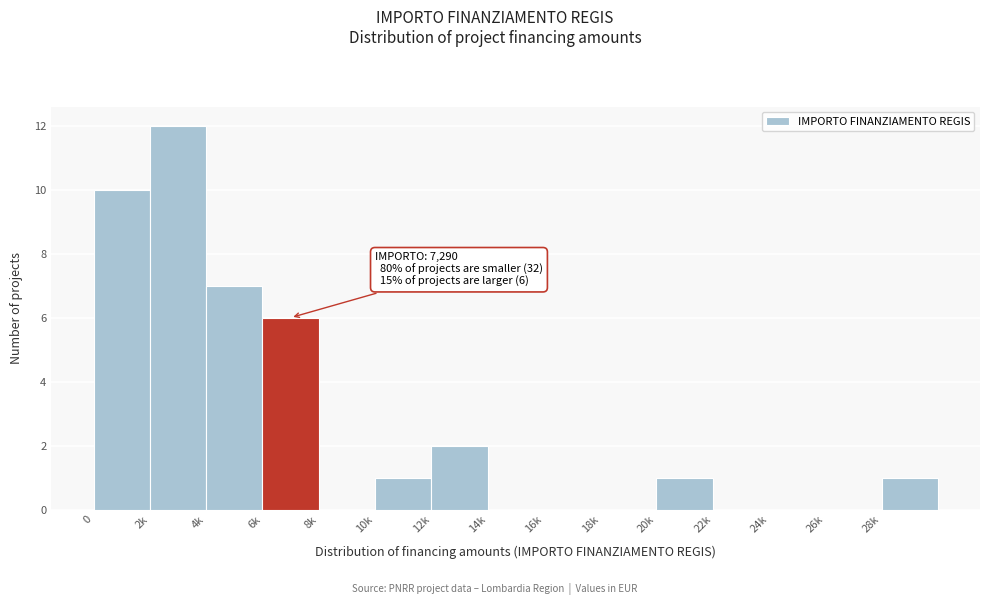

Reading left to right, what are all the values shown in this chart?

0=10	2k=12	4k=7	6k=6	8k=0	10k=1	12k=2	14k=0	16k=0	18k=0	20k=1	22k=0	24k=0	26k=0	28k=1